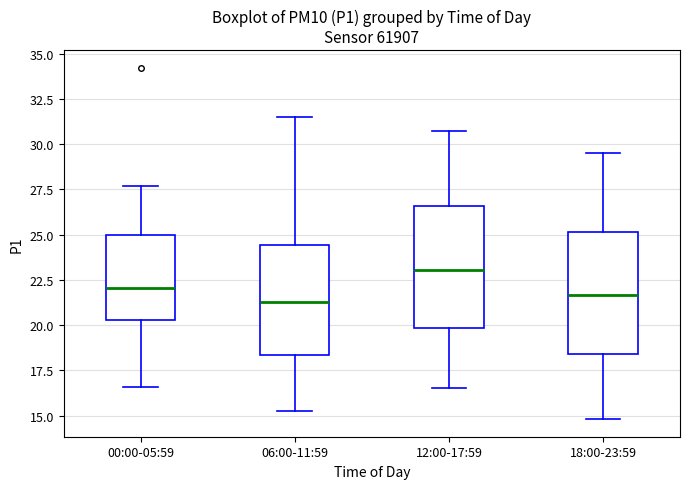

Reading left to right, transcribe this box plot: for each box, give where its median line is, the range the box spans, and where its two whiskers end, as read against the y-axis. The values are not printed on the chart, so give them approximately, as read against the axis.

00:00-05:59: median 22.0, box 20.5 to 25.0, whiskers 16.5 to 27.5
06:00-11:59: median 21.5, box 18.5 to 24.5, whiskers 15.0 to 31.5
12:00-17:59: median 23.0, box 20.0 to 26.5, whiskers 16.5 to 30.5
18:00-23:59: median 21.5, box 18.5 to 25.0, whiskers 15.0 to 29.5